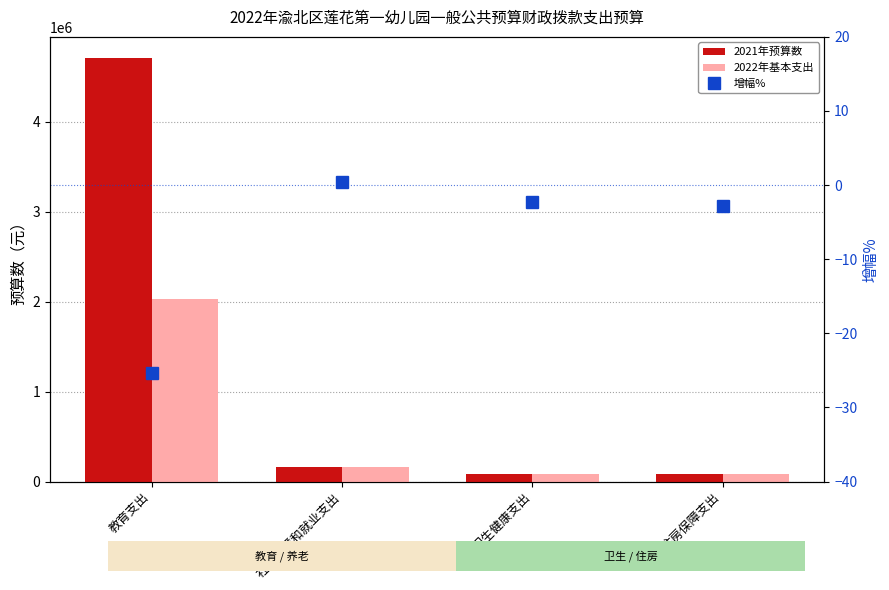

At which label does 增幅% reach its peak?

社会保障和就业支出